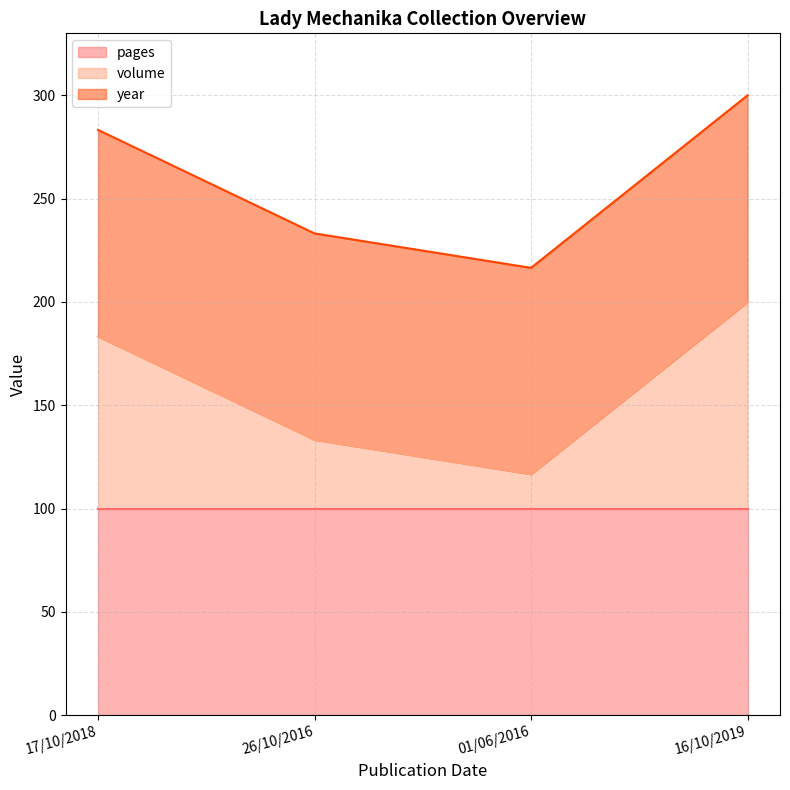

What are all the series names shown in the legend?

pages, volume, year